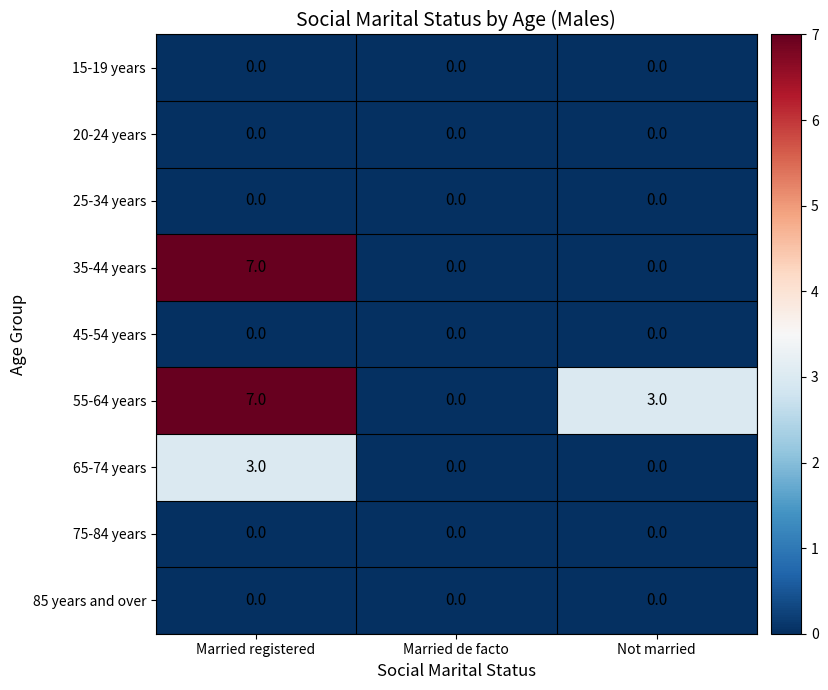

Which label corresponds to the largest value in the chart?

Married registered